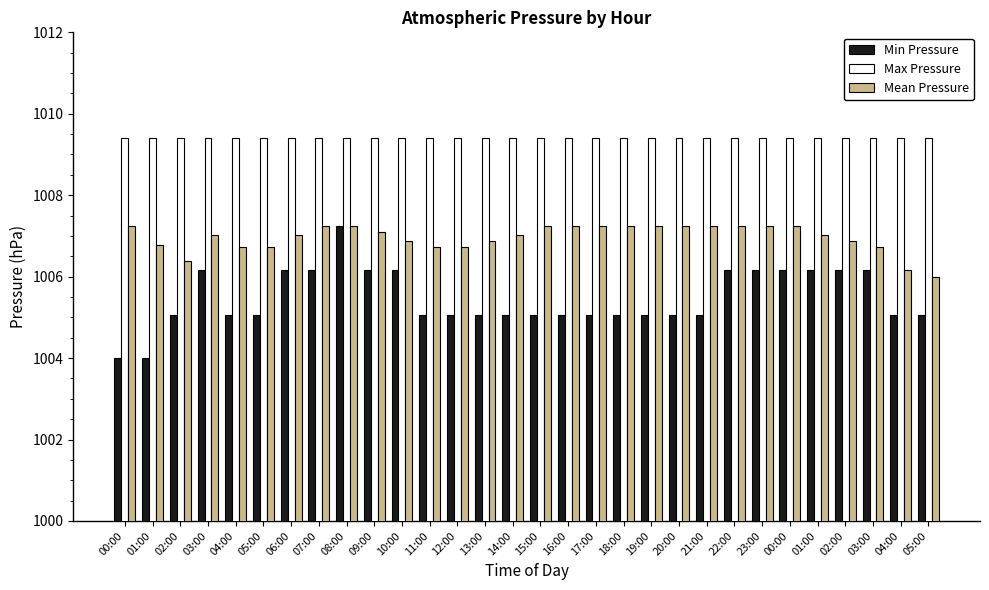

What are all the series names shown in the legend?

Min Pressure, Max Pressure, Mean Pressure